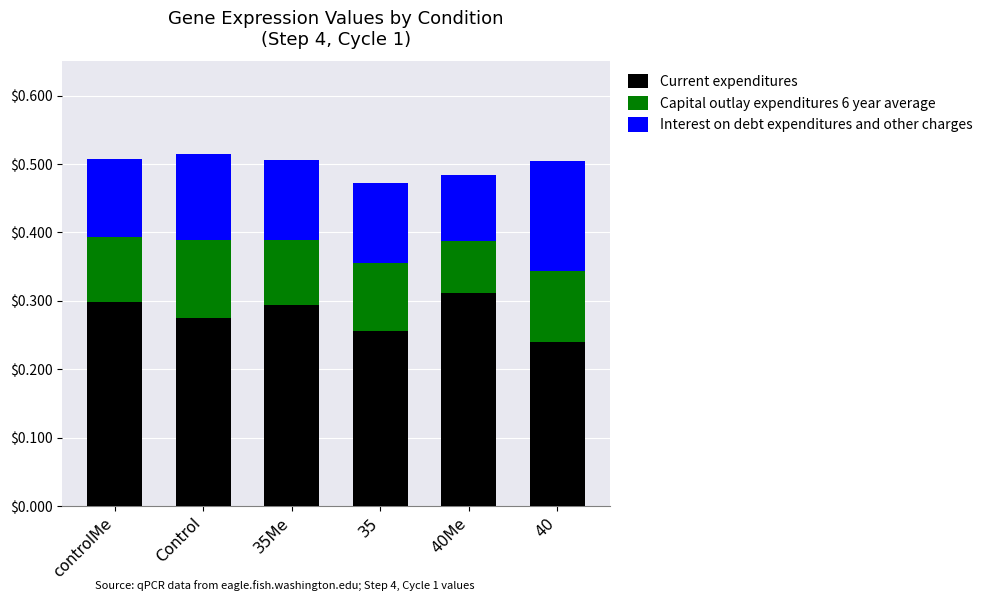

Which category has the highest value in the Current expenditures series?

40Me